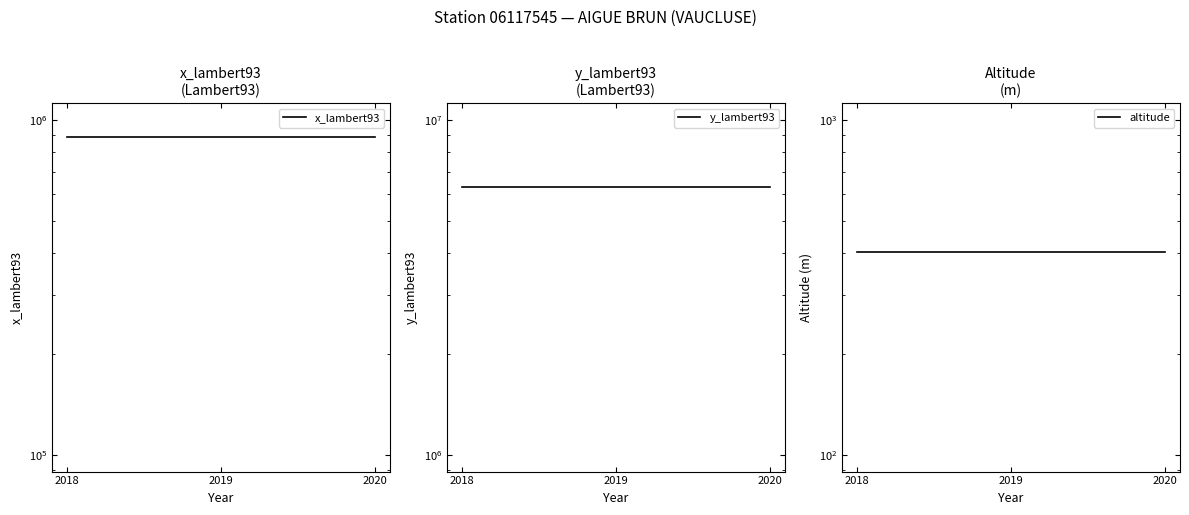

The value of y_lambert93 at 2020 is 6305496. True or false?

True